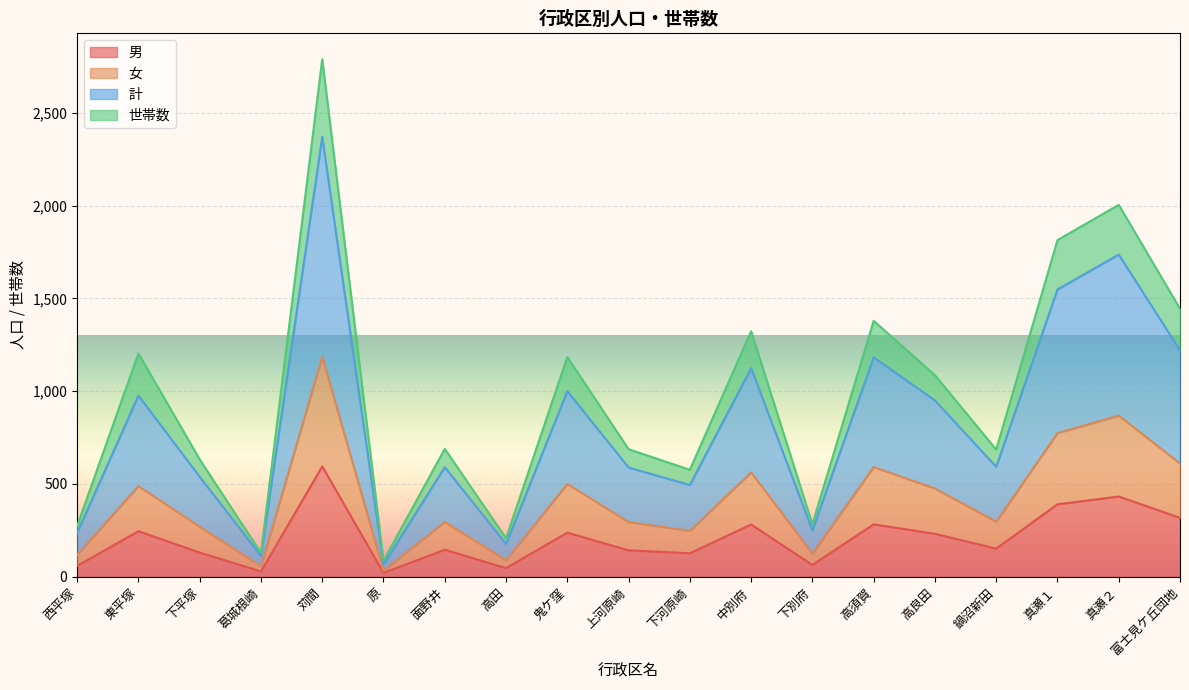

What position from the left is 高田?

8